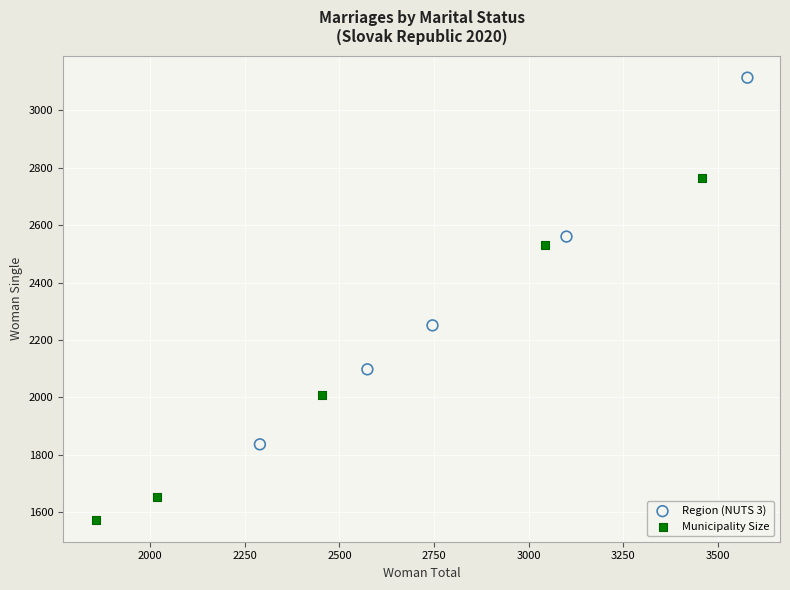

Which series contains the lowest Y value?

Municipality Size